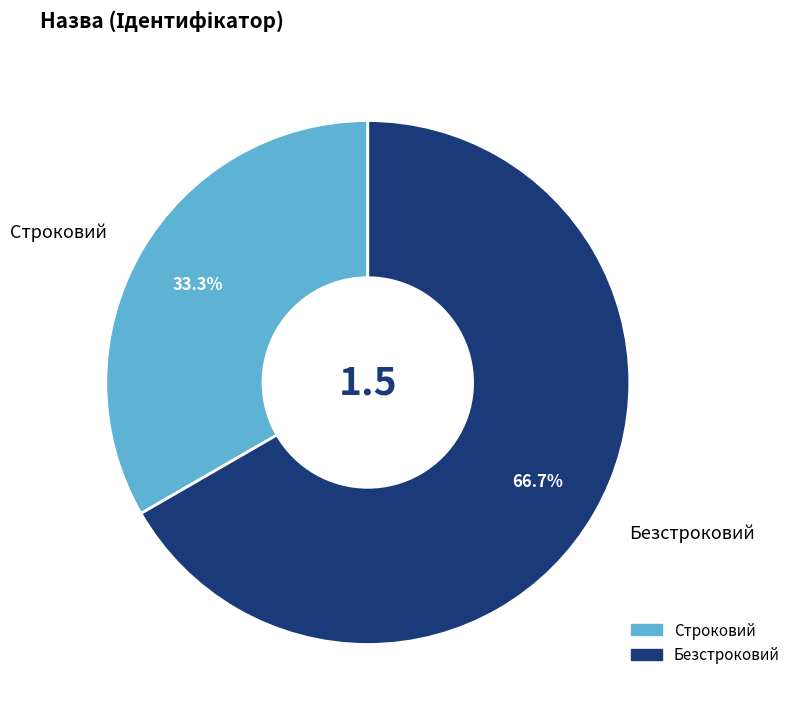

What is the total percentage of Строковий and Безстроковий?

100.0%